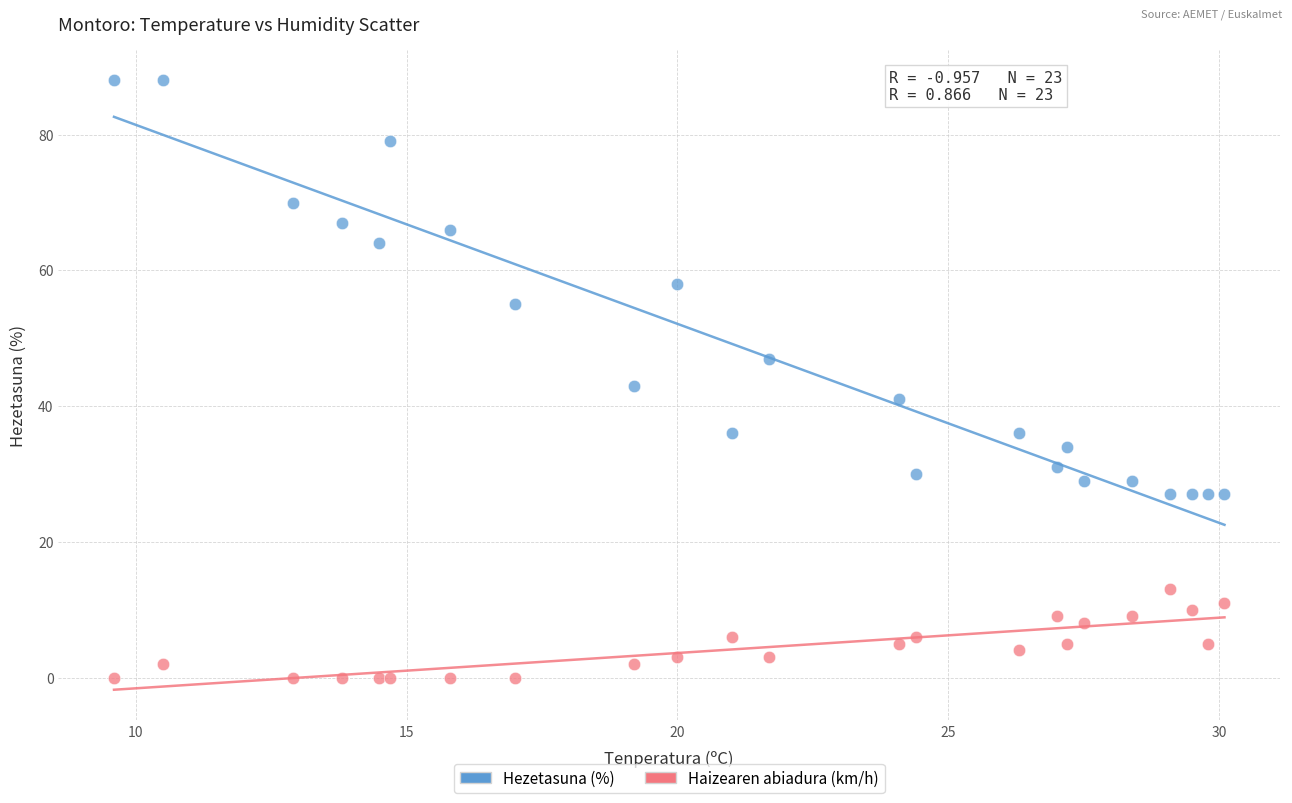

Which series has the widest spread of Y values?

Hezetasuna (%)